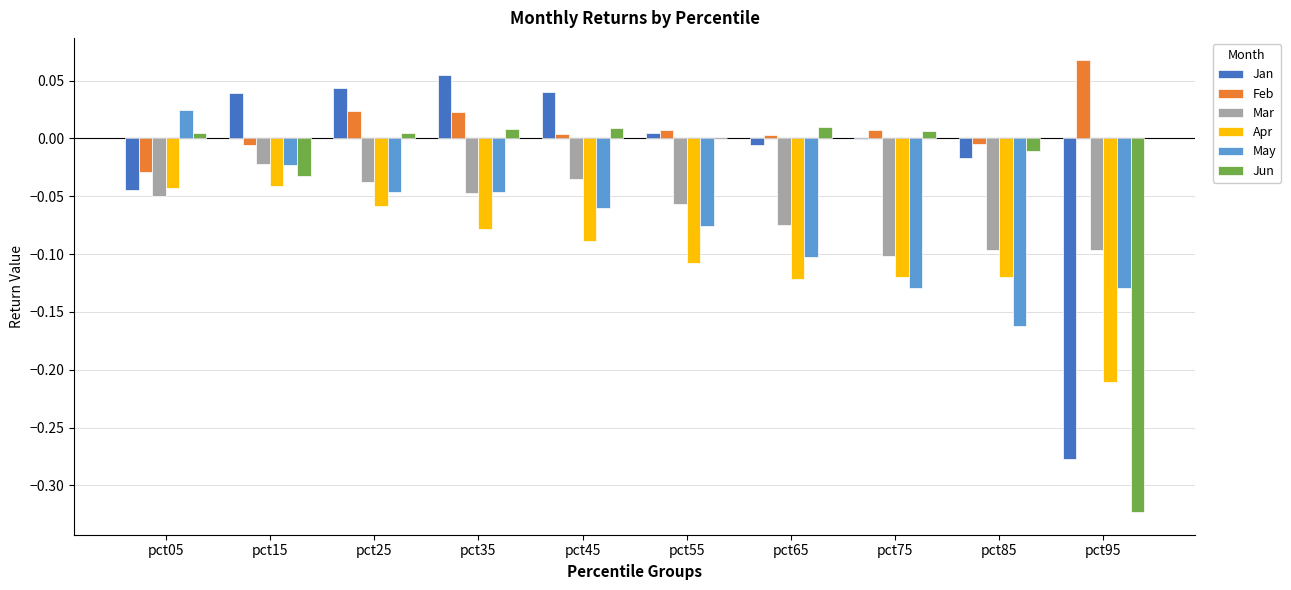

True or false: Feb has a value of 0.0 at pct25.

True